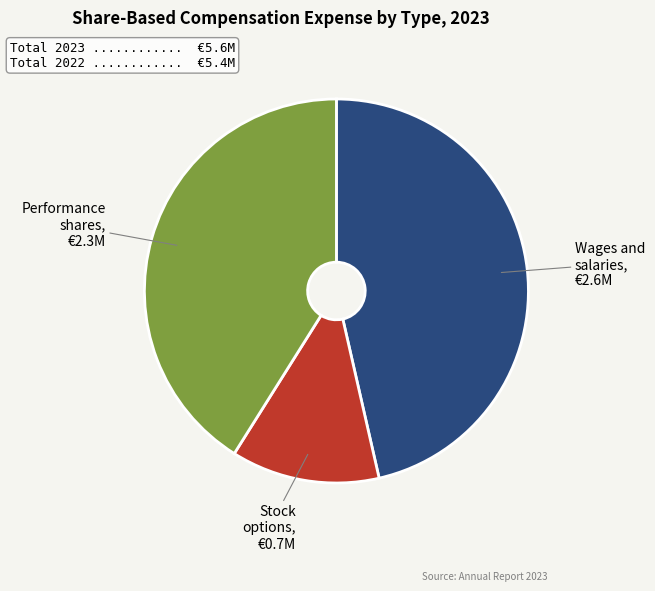

Is there a majority slice in this chart?

No